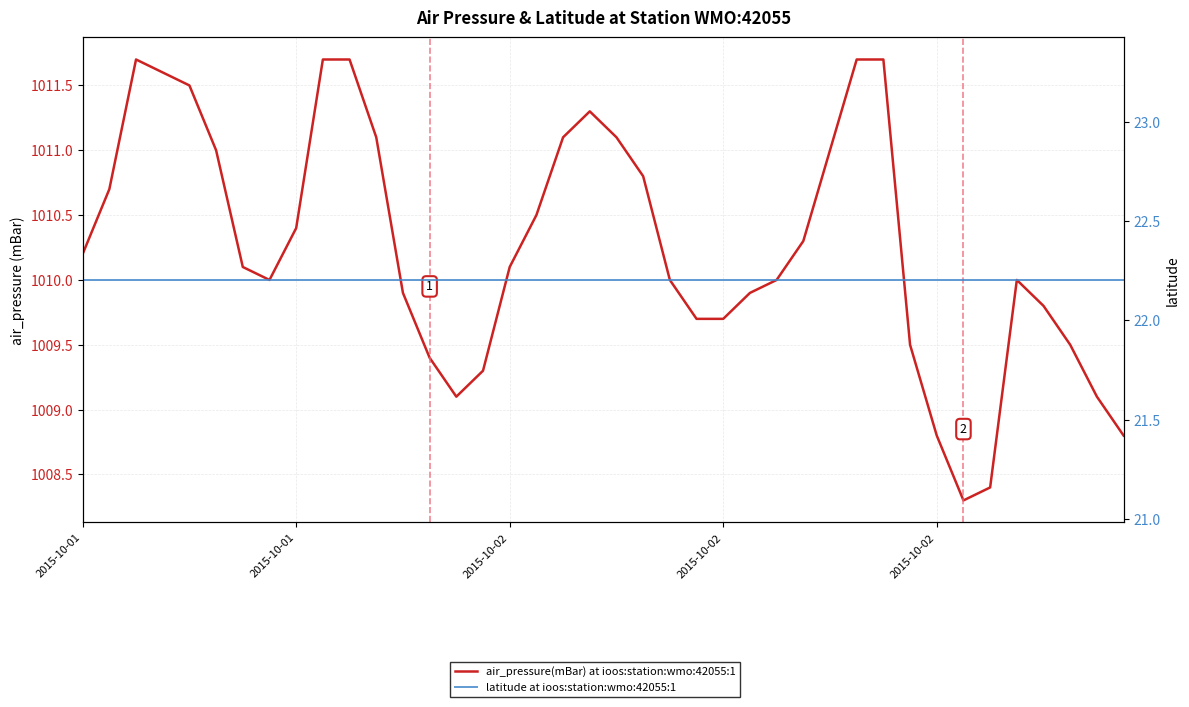

True or false: latitude at ioos:station:wmo:42055:1 has more than 0 points higher than both neighbors.

False